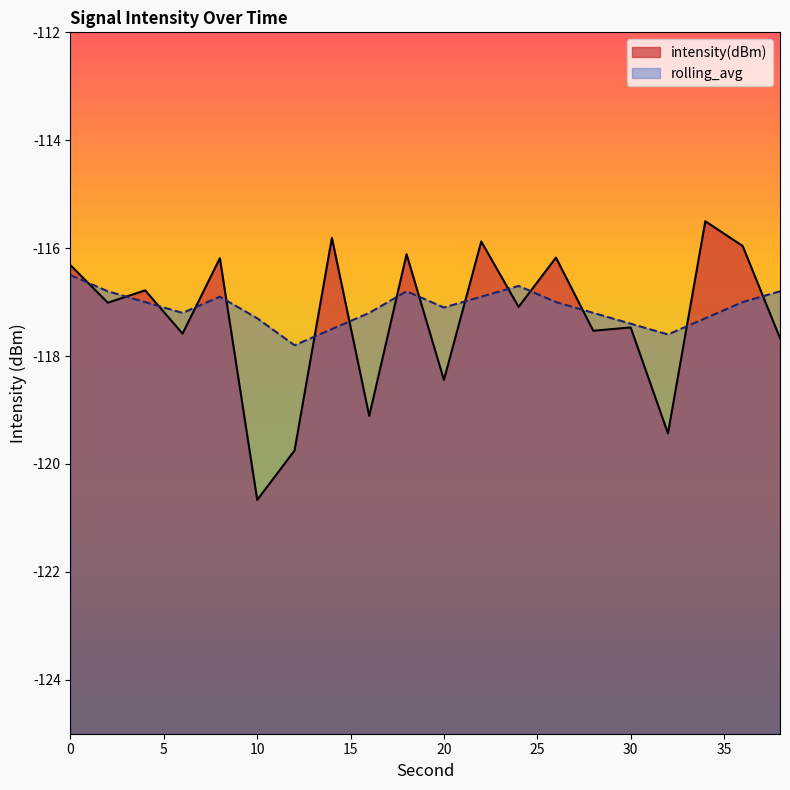

The intensity(dBm) series shows -116.0 at 36. True or false?

True